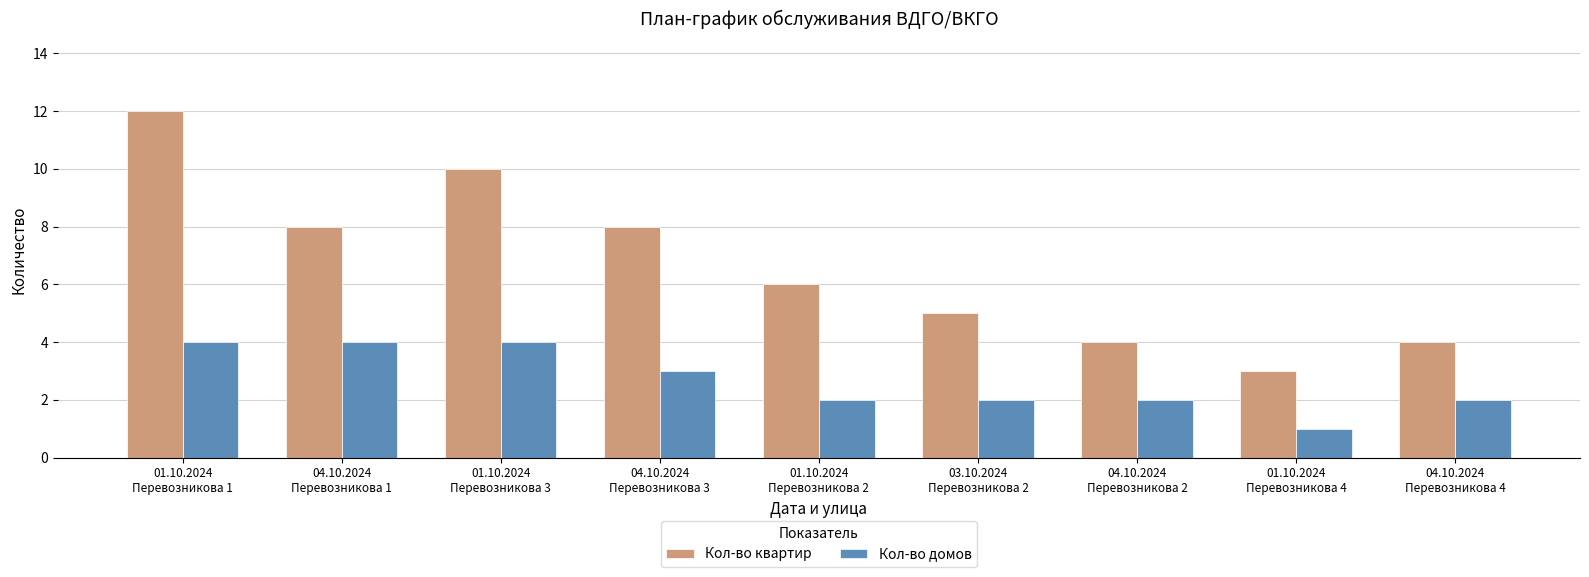

How many categories are shown in the chart?

9